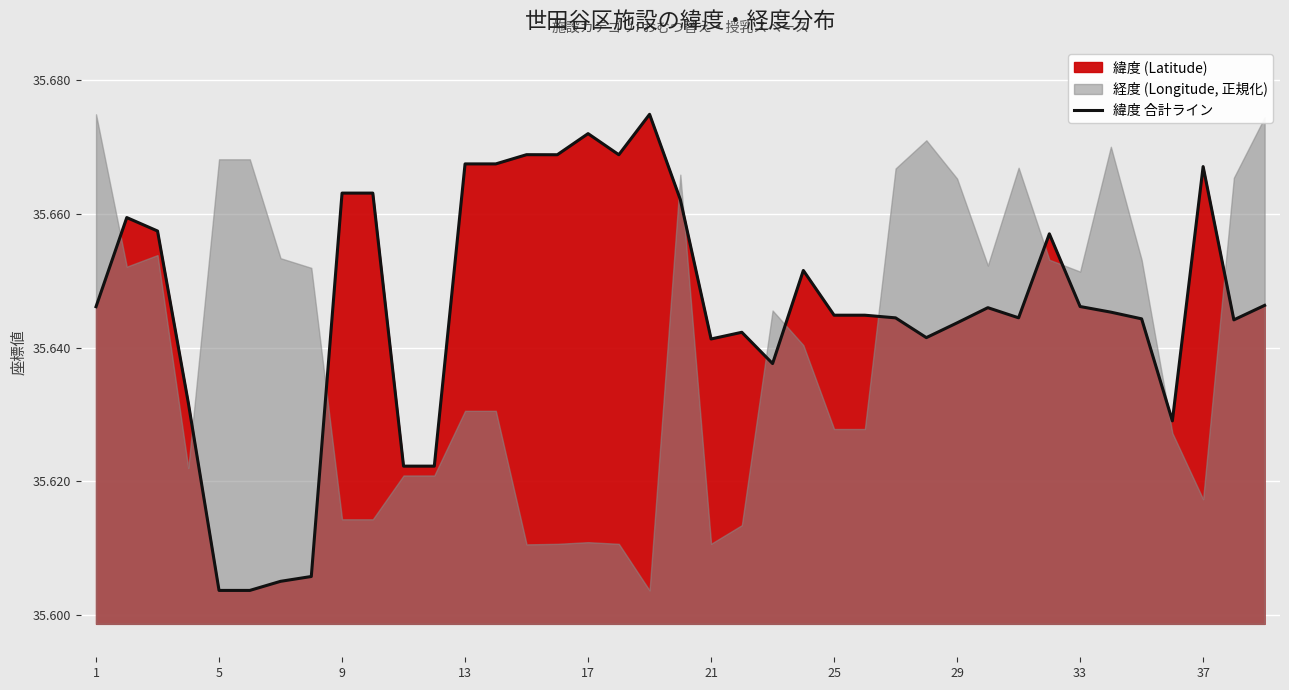

How many lines are shown in the chart?

1